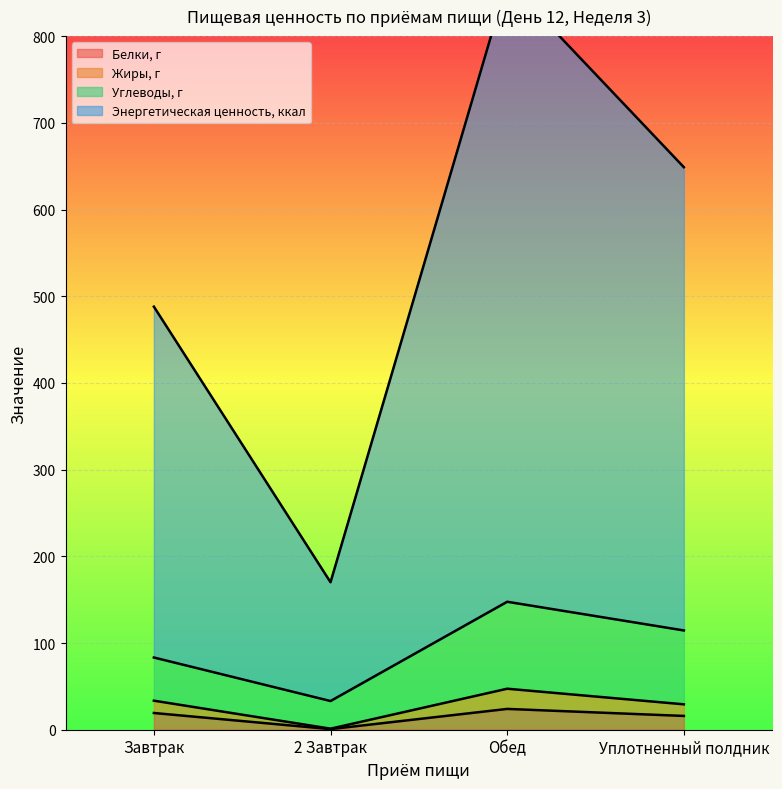

True or false: Жиры, г has more than 0 points higher than both neighbors.

True